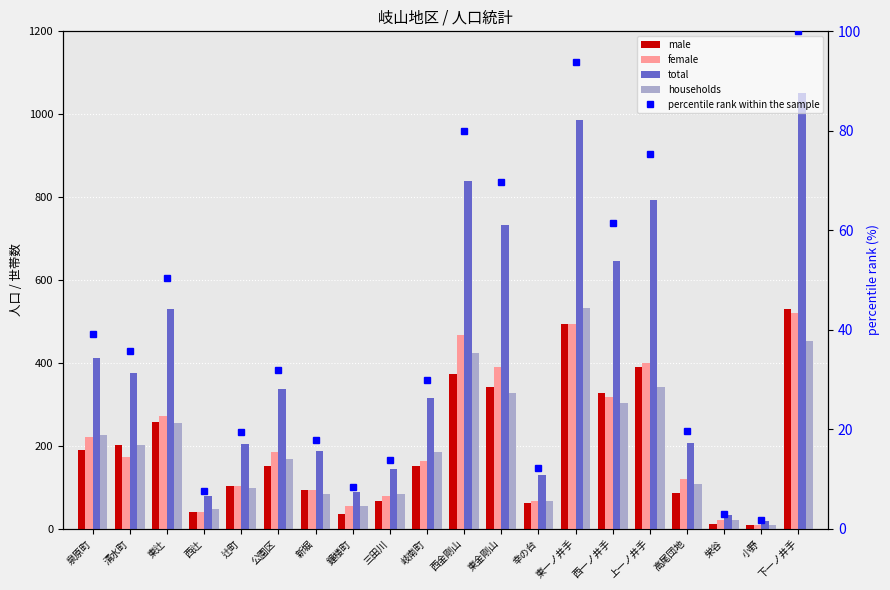

What are all the series names shown in the legend?

male, female, total, households, percentile rank within the sample